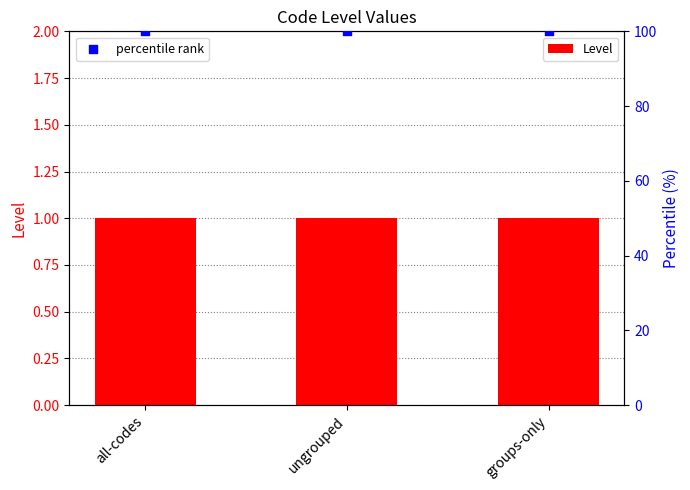

Which series has the largest total across all categories?

percentile rank